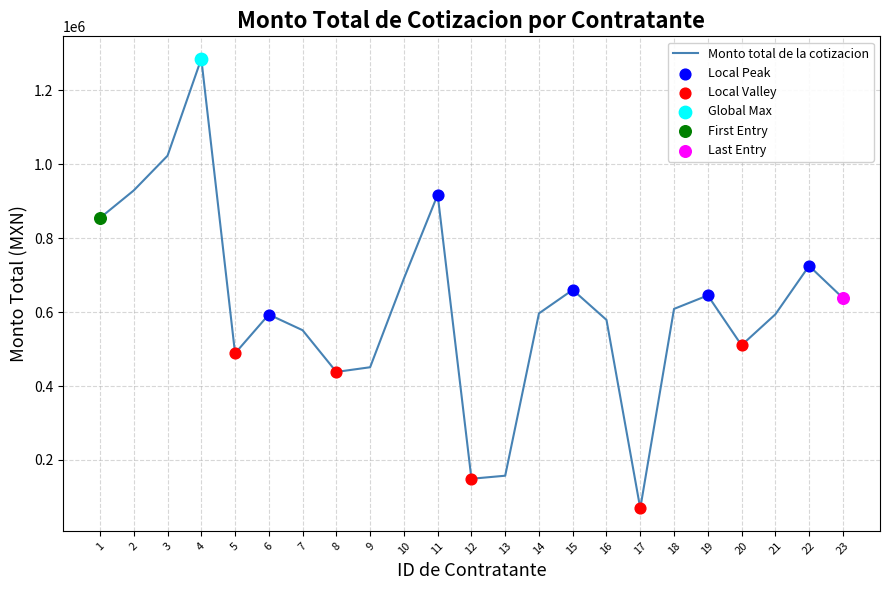

Approximately how many times larger is the value at 17 compared to 20?

0.1